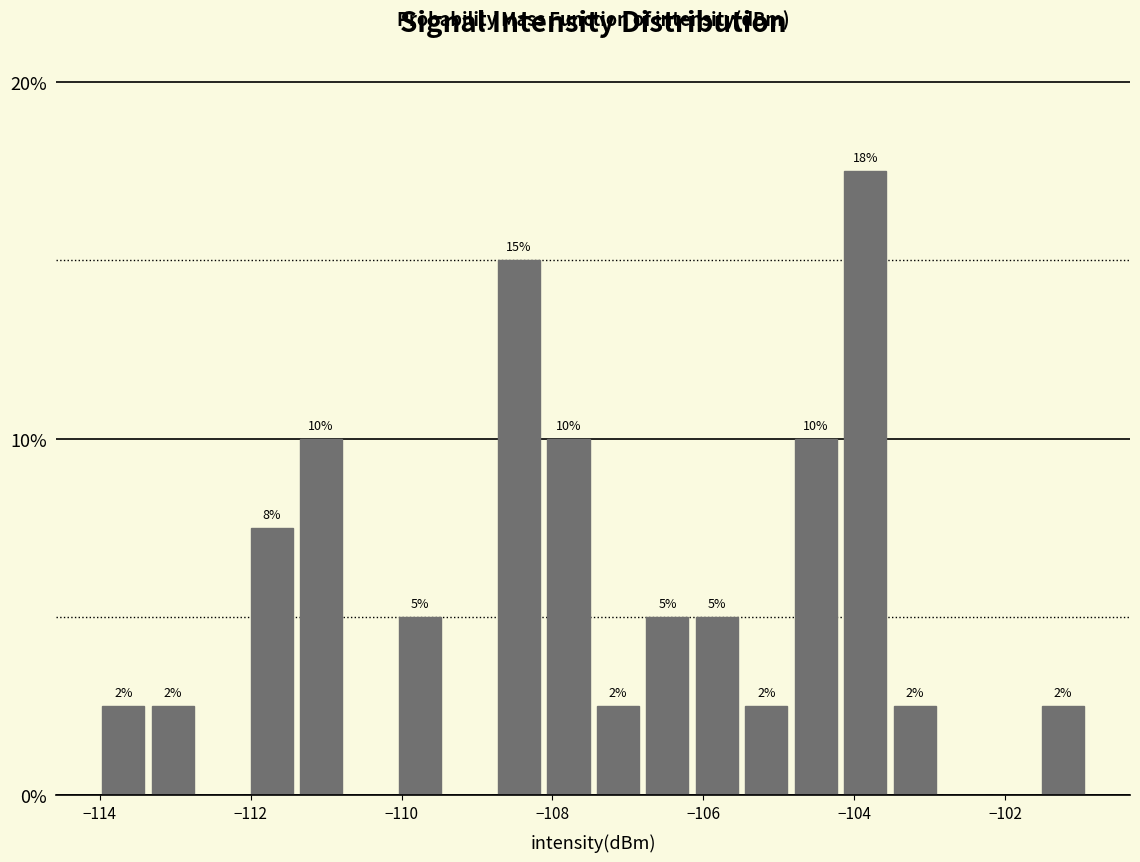

Around what value on the x-axis is the tallest bar? Give the approximate position of its centre, as read against the axis.

-103.8